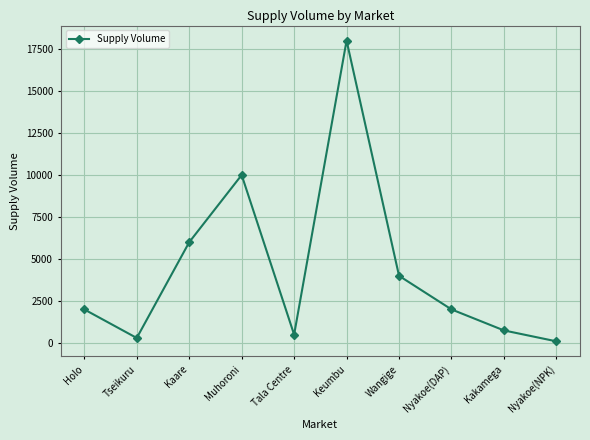

Which has a higher value, Kaare or Tala Centre?

Kaare